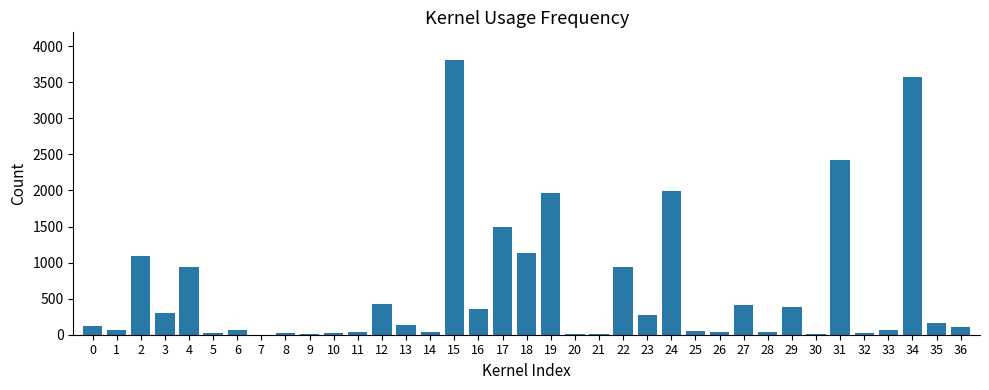

What is the ratio of the value at 24 to the value at 22?

2.1